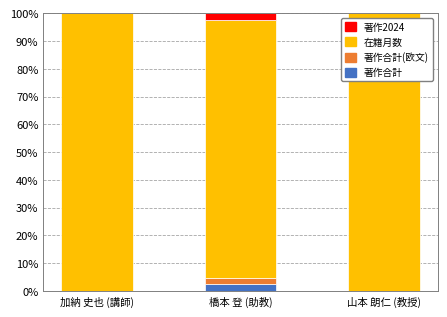

What is the total value across all series at 加納 史也 (講師)?

100.0